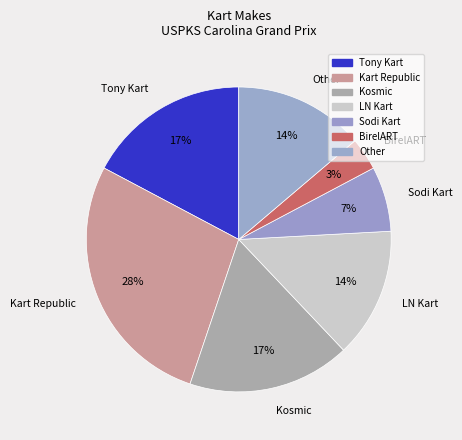

Is Kart Republic the majority of the pie?

No